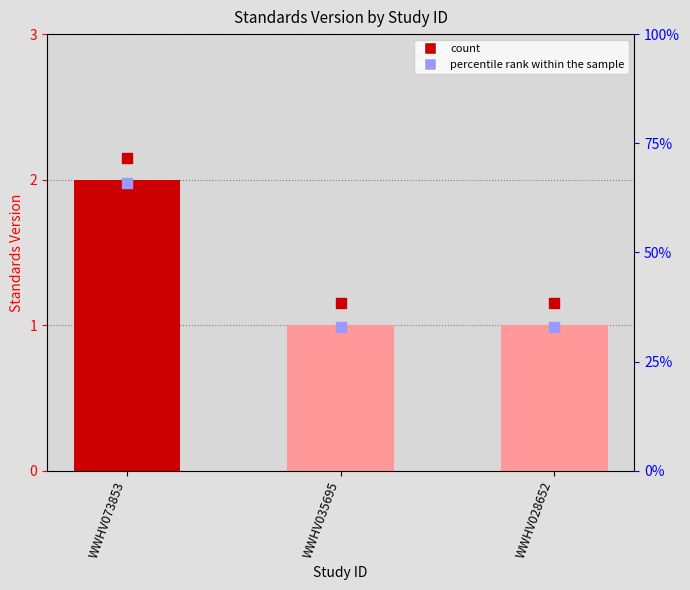

Which series has the largest total across all categories?

percentile rank